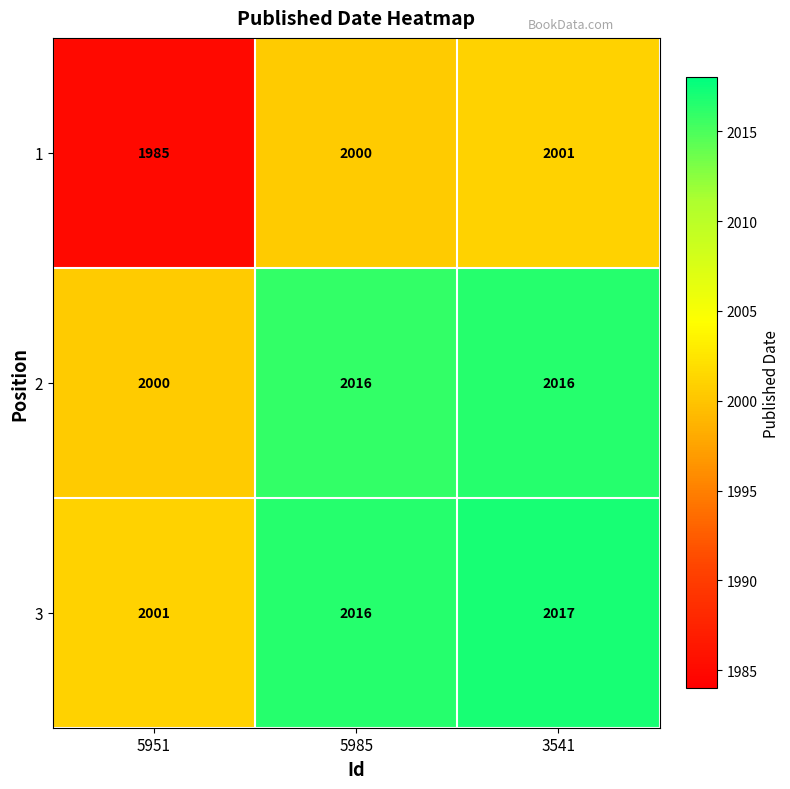

What is the difference between the second highest and minimum values in the 2 series?

16